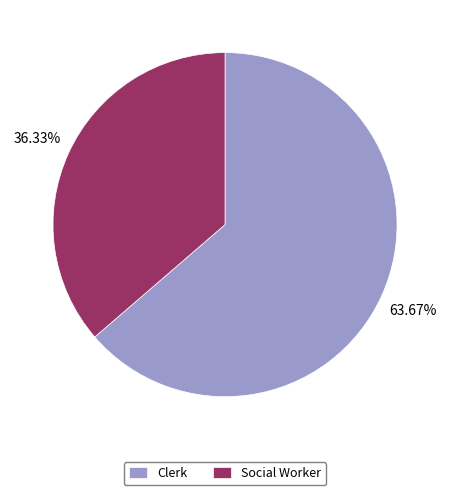

Count the number of slices in the pie.

2